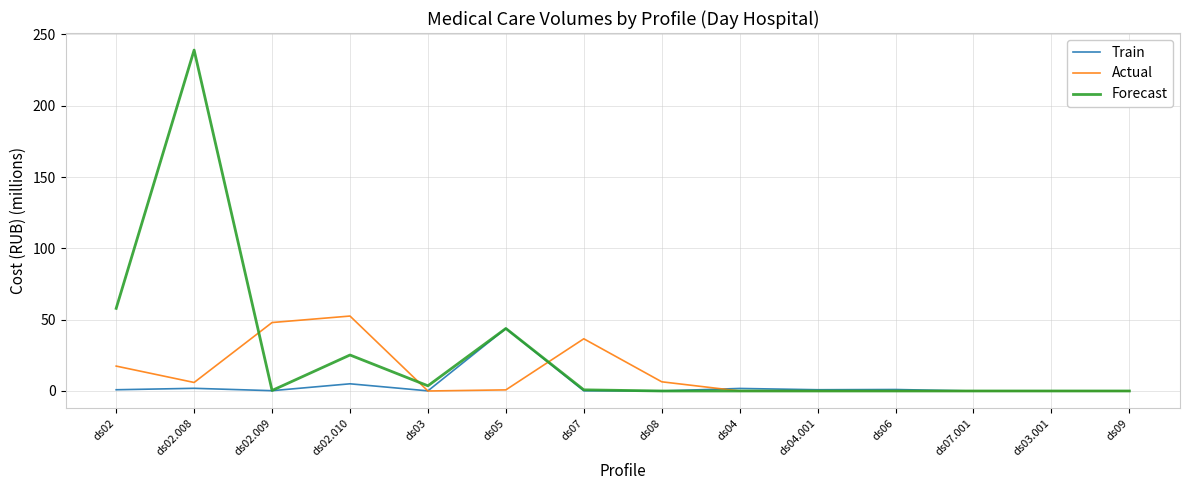

Which series has the largest range (max minus min)?

Forecast